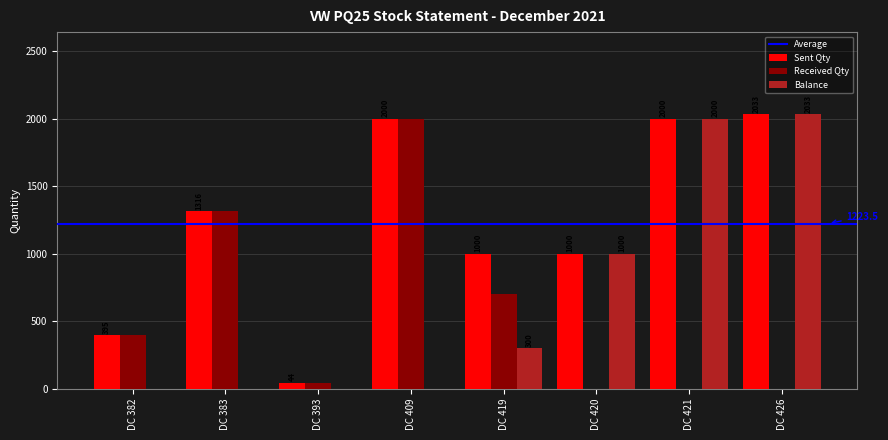

Reading right to left, list all the values displayed in this chart.

Sent Qty: DC 426=2033	DC 421=2000	DC 420=1000	DC 419=1000	DC 409=2000	DC 393=44	DC 383=1316	DC 382=395
Received Qty: DC 426=0	DC 421=0	DC 420=0	DC 419=700	DC 409=2000	DC 393=44	DC 383=1316	DC 382=395
Balance: DC 426=2033	DC 421=2000	DC 420=1000	DC 419=300	DC 409=0	DC 393=0	DC 383=0	DC 382=0